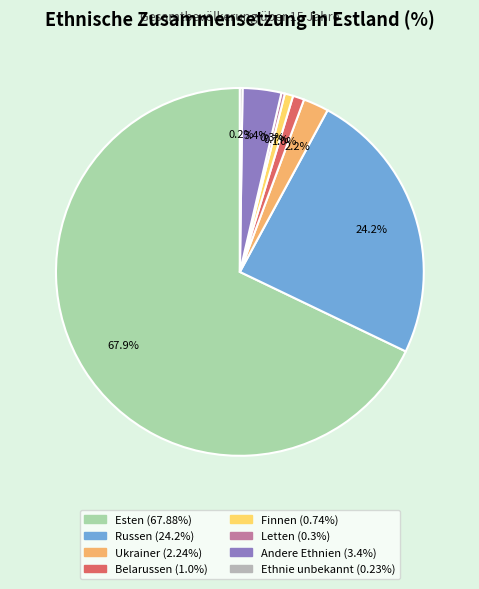

Is it true that Ethnie unbekannt is 0% of the pie?

True